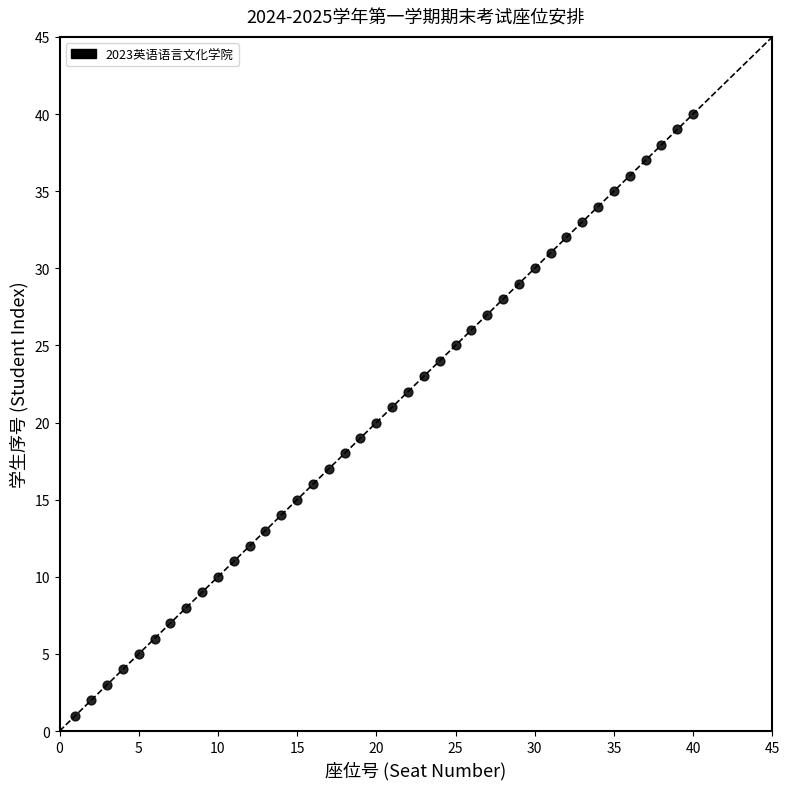

What is the range of Y values (max minus min)?

39